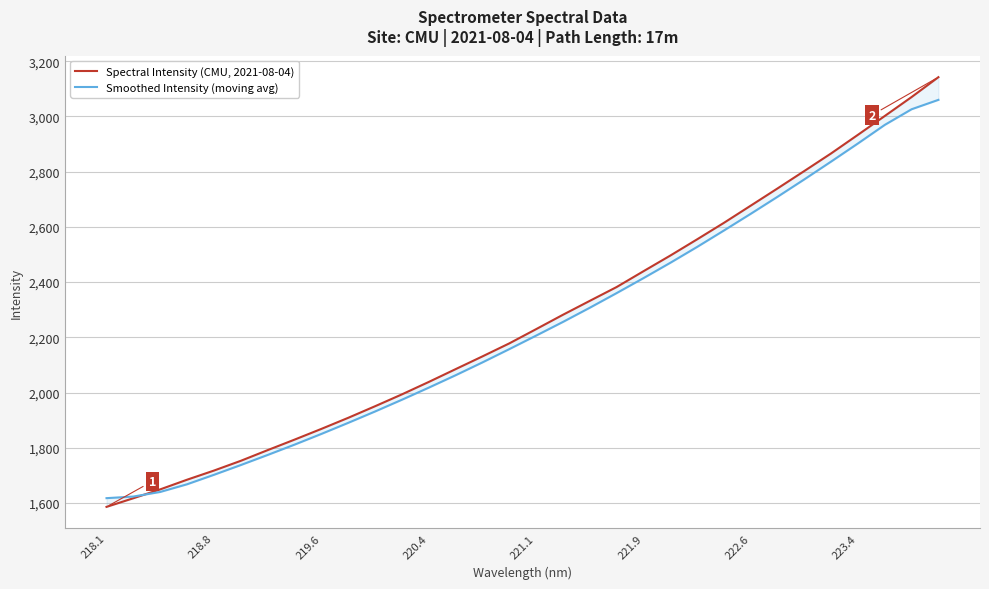

What is the difference between the maximum and minimum values in the Spectral Intensity (CMU, 2021-08-04) series?

1556.0